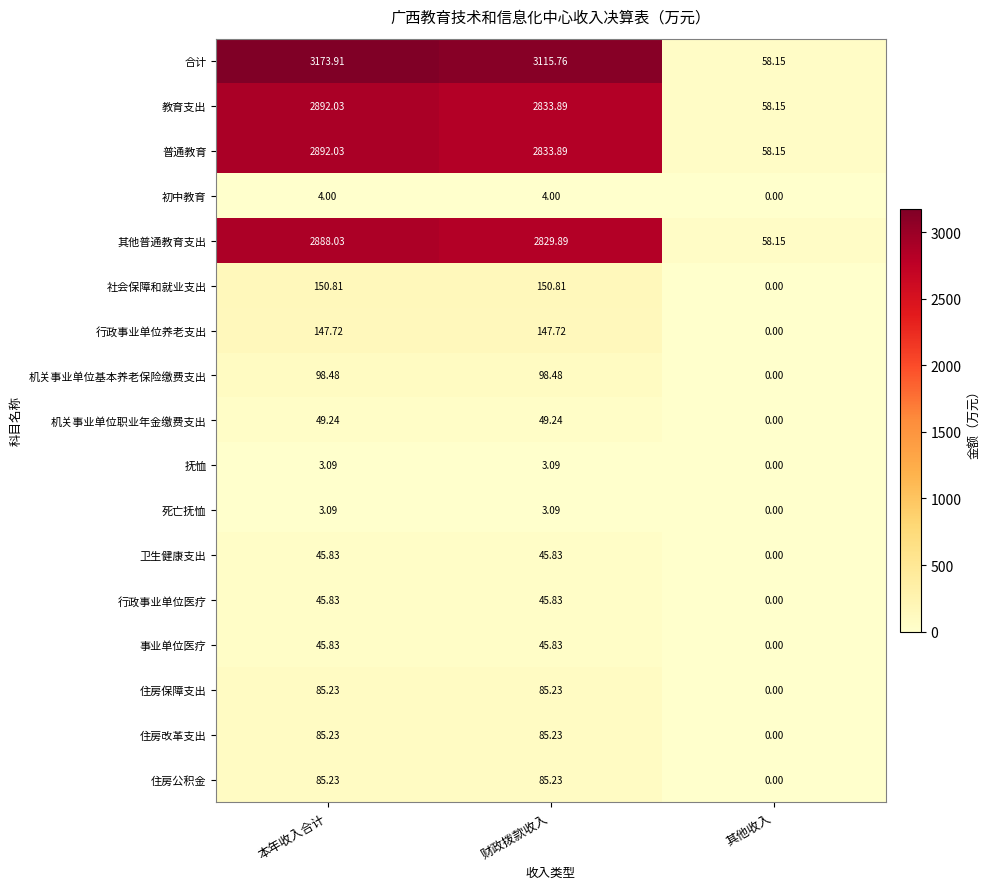

How many series are shown in this chart?

17